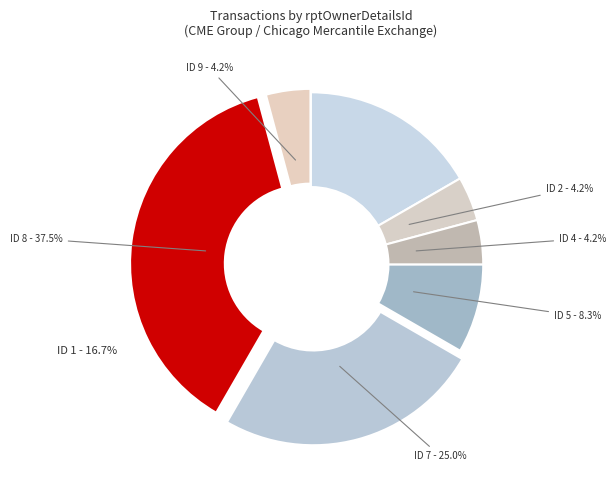

True or false: 2 accounts for 7% of the total.

False